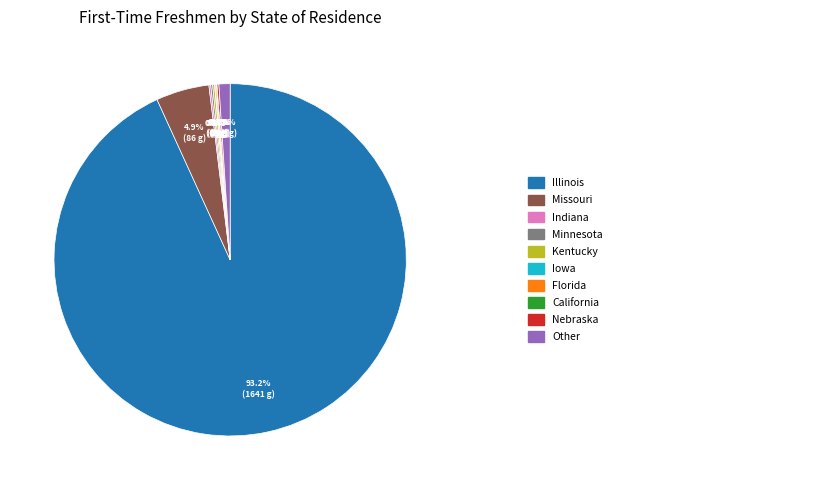

Is there a majority slice in this chart?

Yes